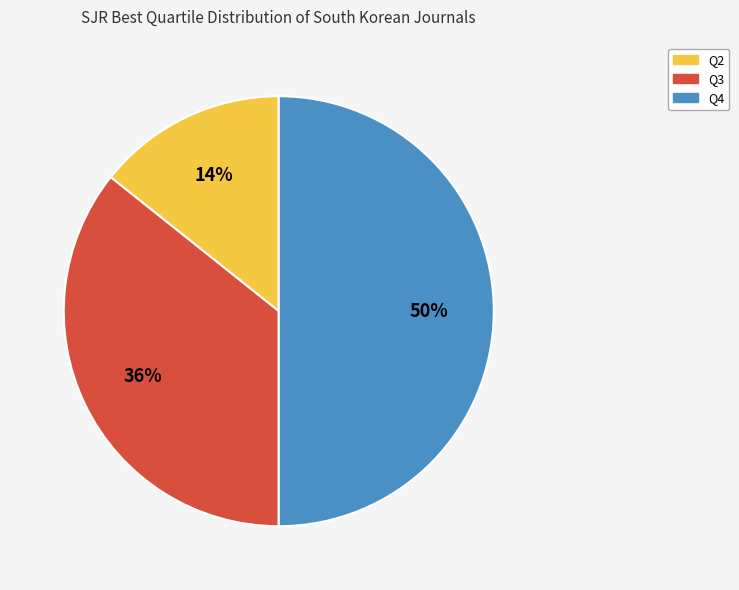

The Q2 slice represents 2% of the pie. True or false?

False